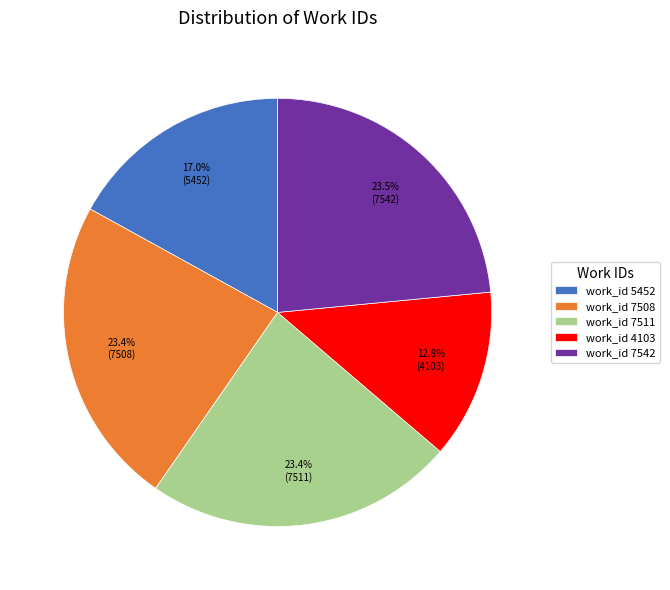

Combined, what portion of the pie is work_id 7508 and work_id 5452?

40.4%